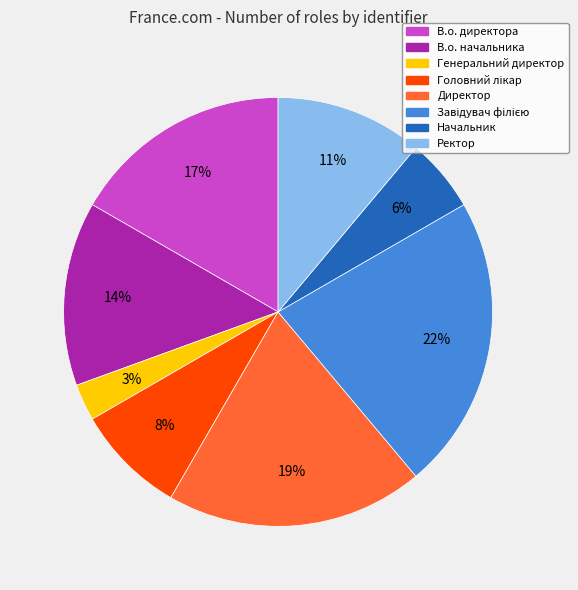

Is the sum of Директор and Начальник greater than half?

No